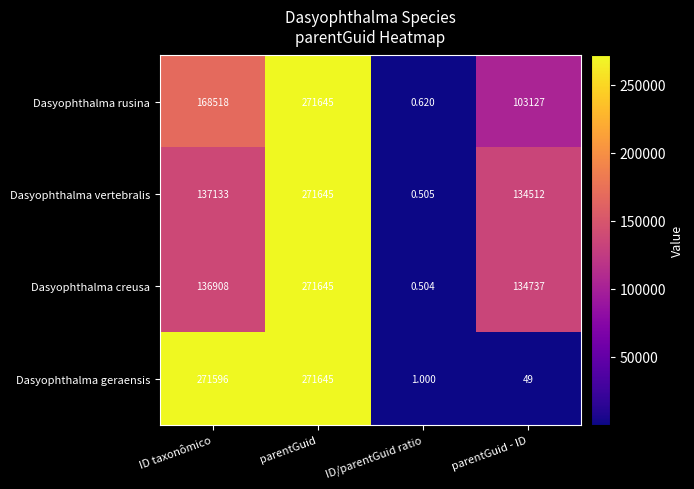

Which category has the lowest value in the Dasyophthalma geraensis series?

ID/parentGuid ratio